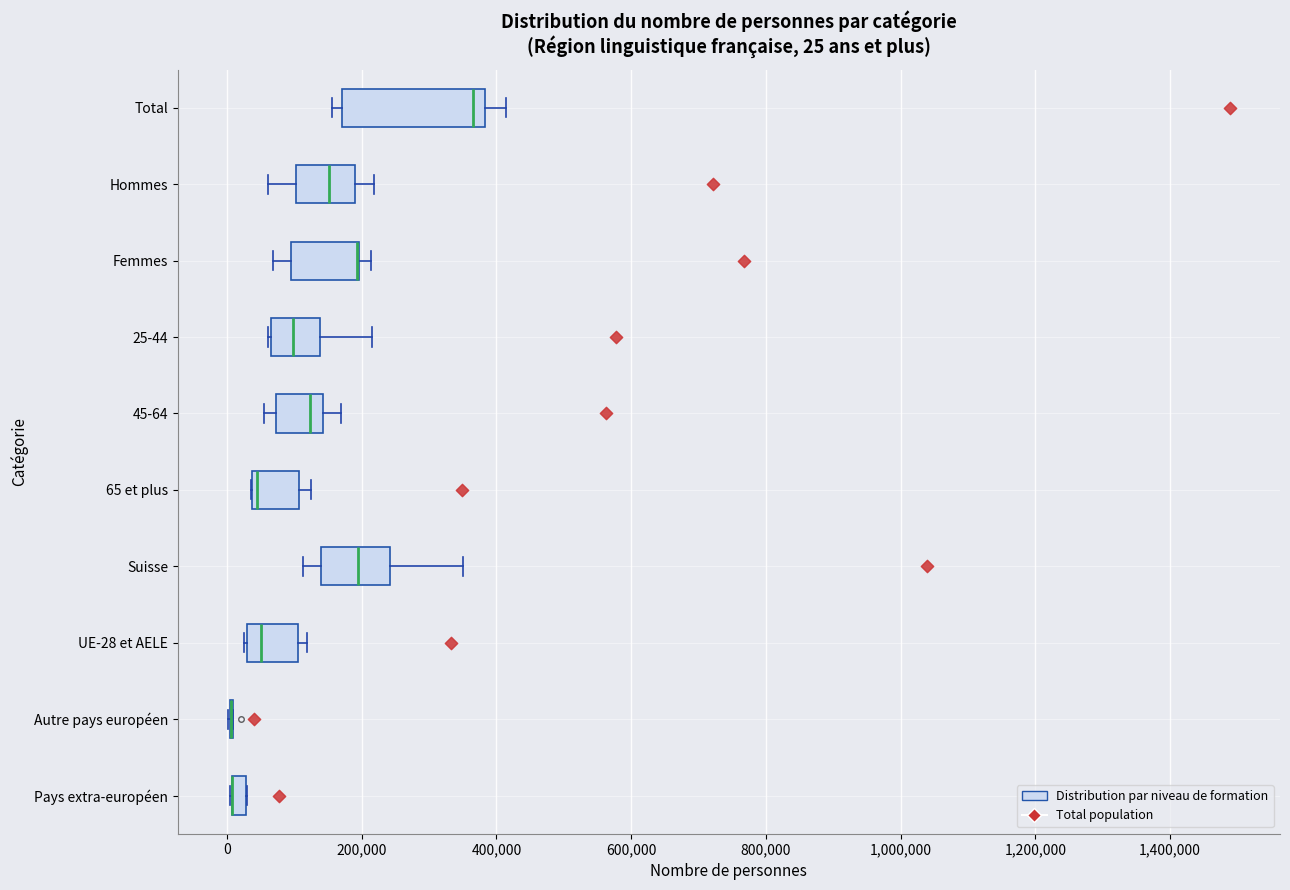

Comparing the boxes themselves (not the whiskers), which one is the widest?

Total